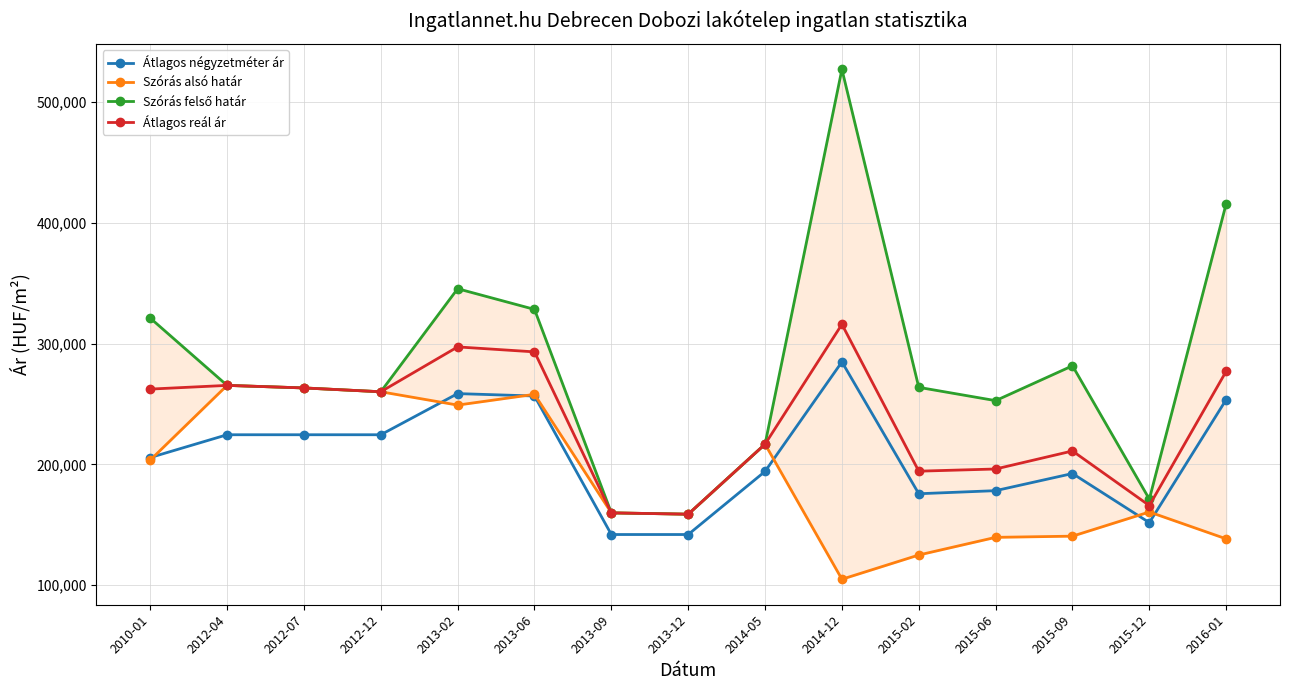

Rank the series by their average value, from highest to lowest.

Szórás felső határ, Átlagos reál ár, Átlagos négyzetméter ár, Szórás alsó határ